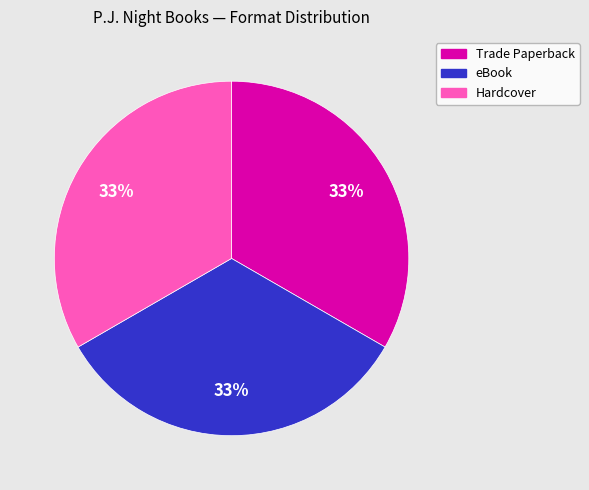

How many slices are in this pie chart?

3